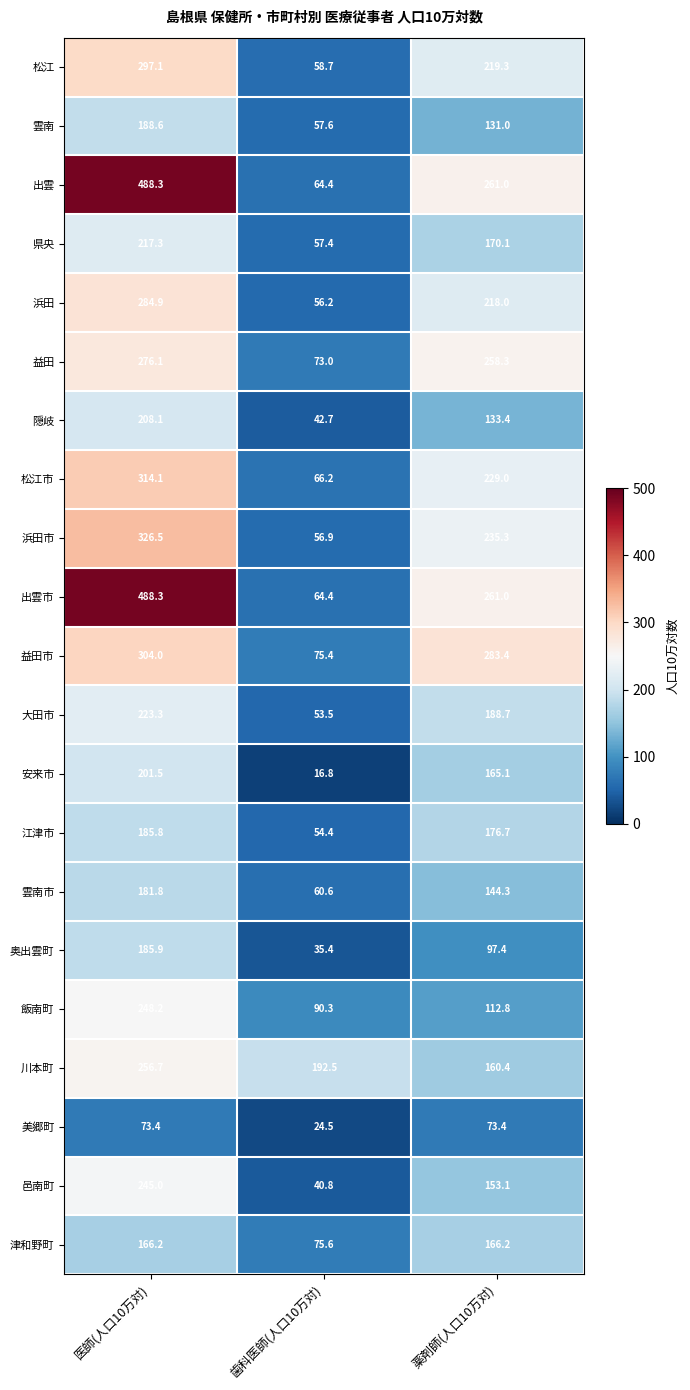

What is the difference between the highest and lowest values at 医師(人口10万対)?

414.9